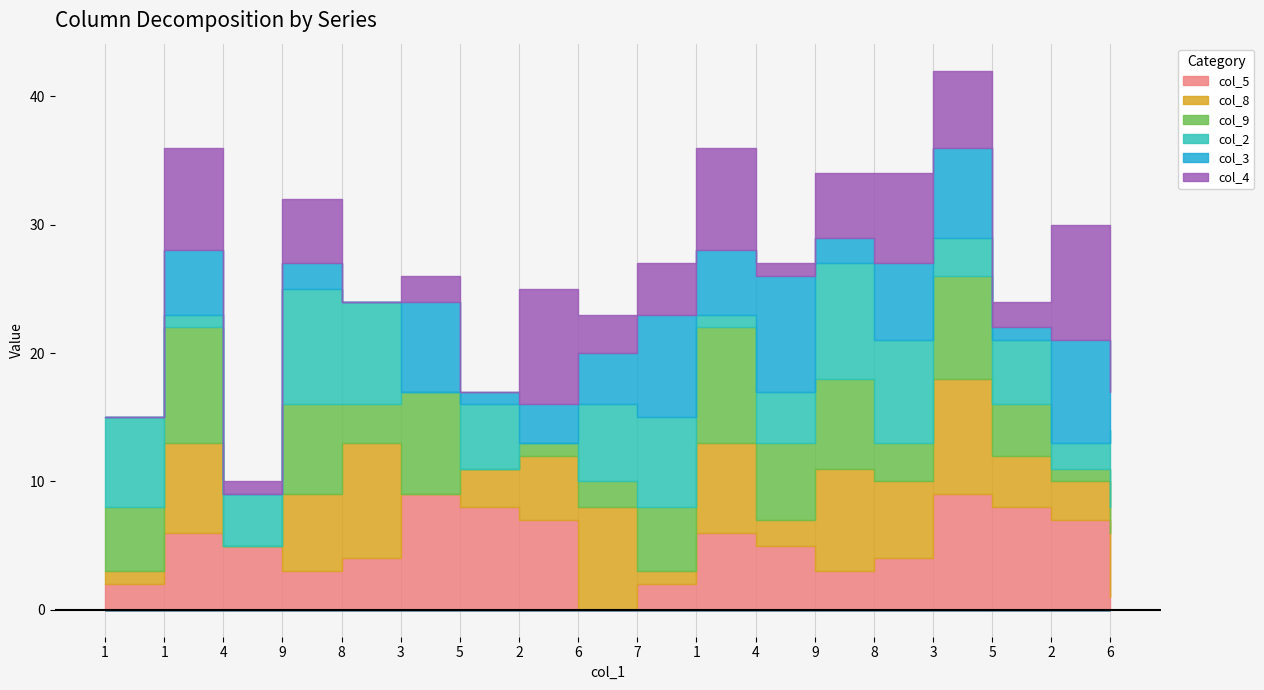

What is the greatest value displayed?

9